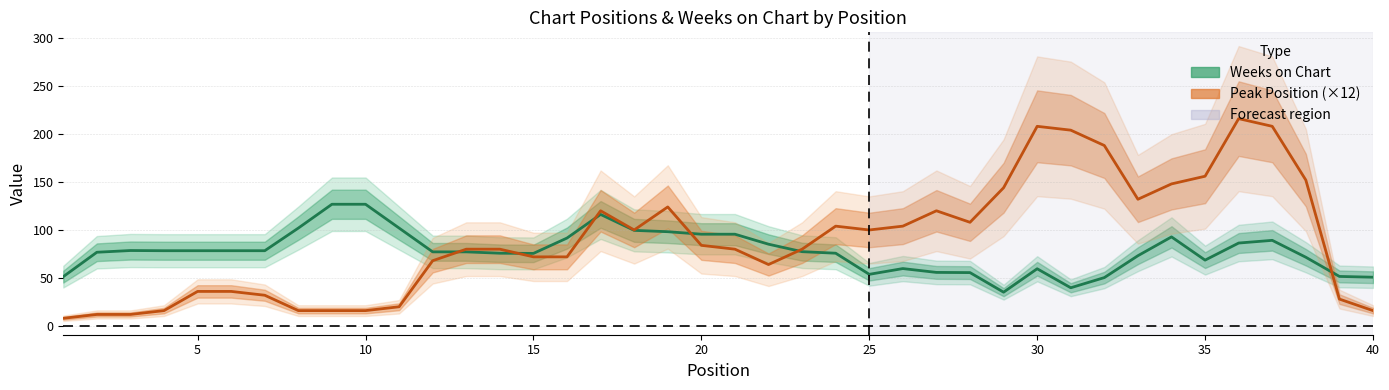

How many intersections are there between Peak Position (×12) and Weeks on Chart?

6